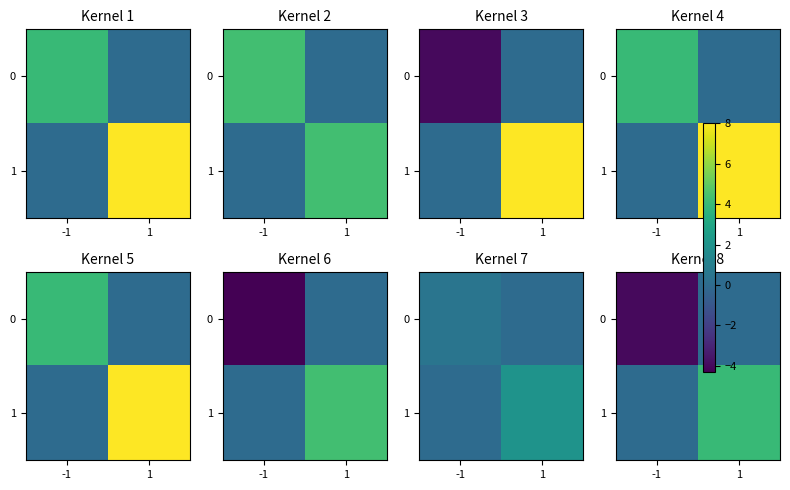

Rank the categories by 0 value from highest to lowest.

1, -1